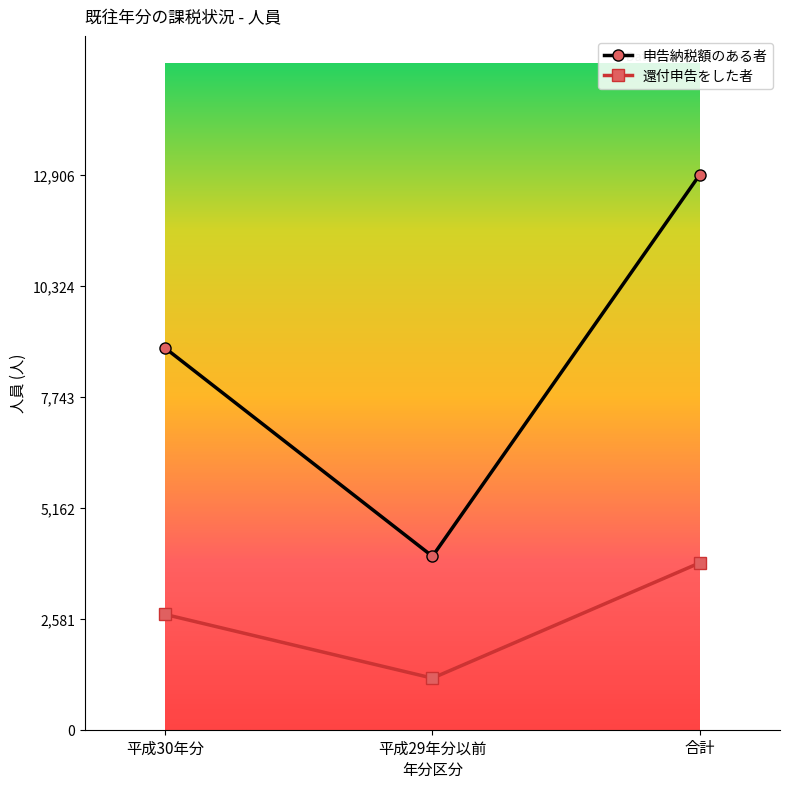

Reading left to right, transcribe all the data shown in this chart.

申告納税額のある者: 8874	4032	12906
還付申告をした者: 2681	1199	3880